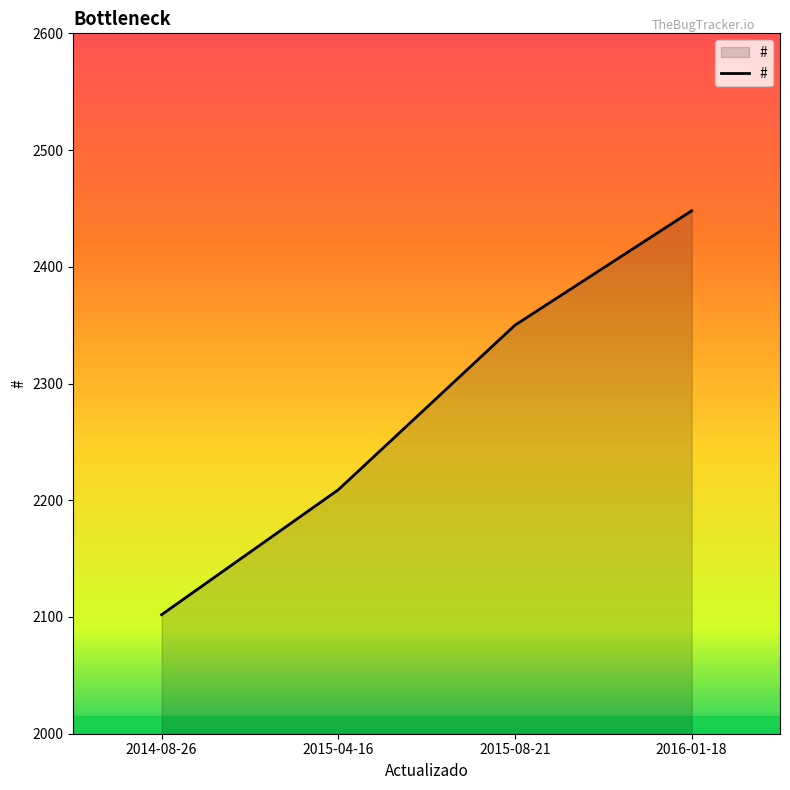

How many values are below 2350?

2